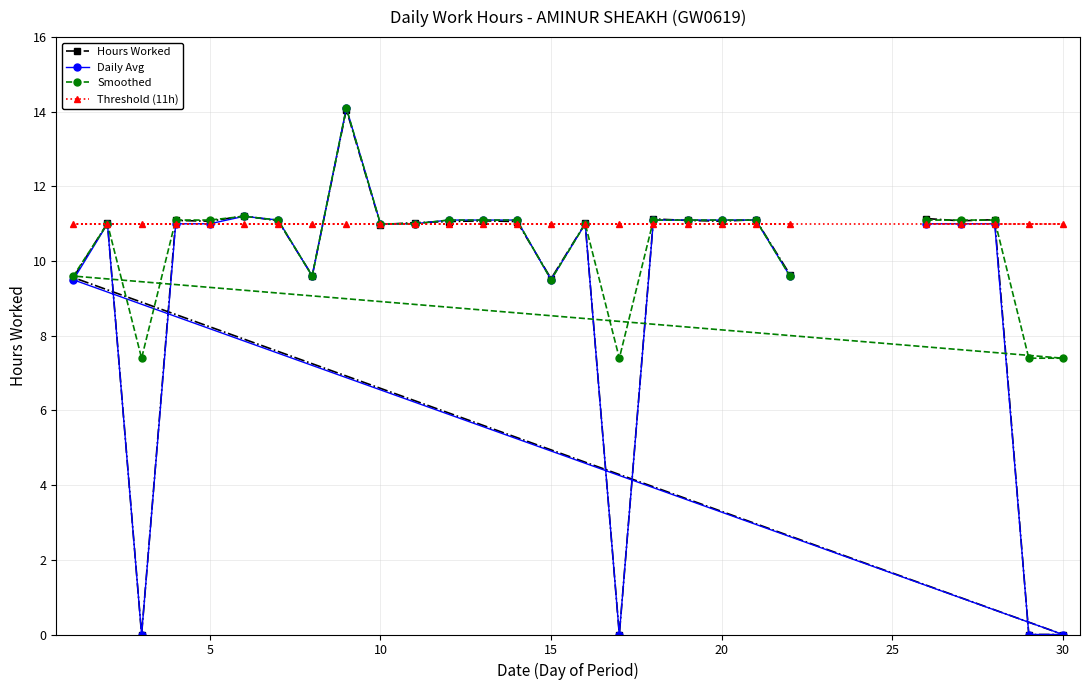

What are all the series names shown in the legend?

Hours Worked, Daily Avg, Smoothed, Threshold (11h)